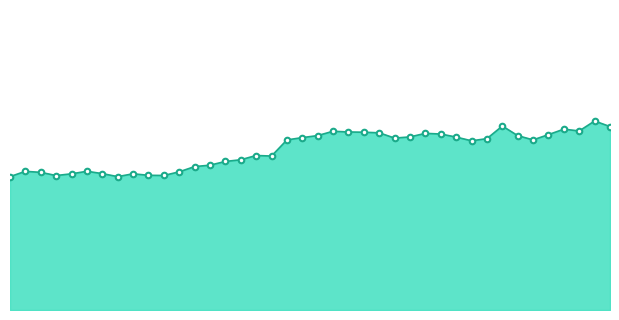

Does the chart have visible grid lines?

No